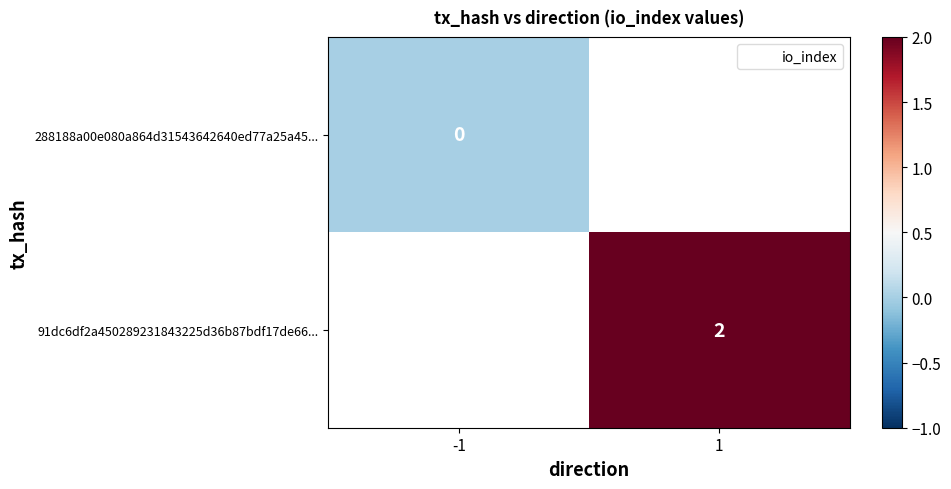

At how many categories does at least one series exceed 0?

1